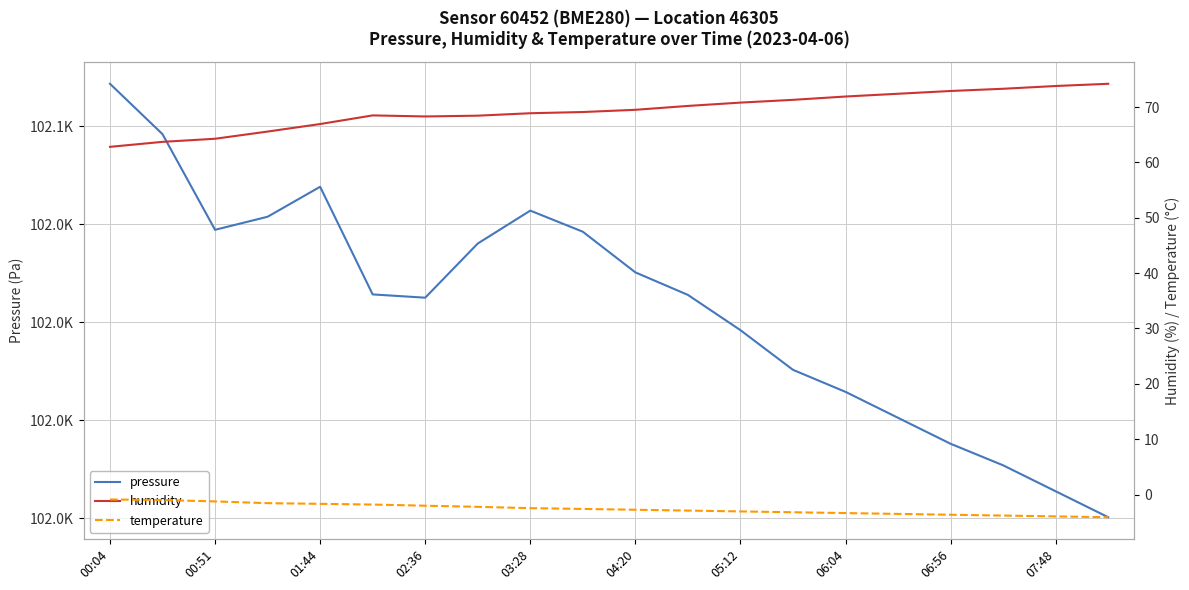

Which series changed the most between 02:36 and 17?

pressure